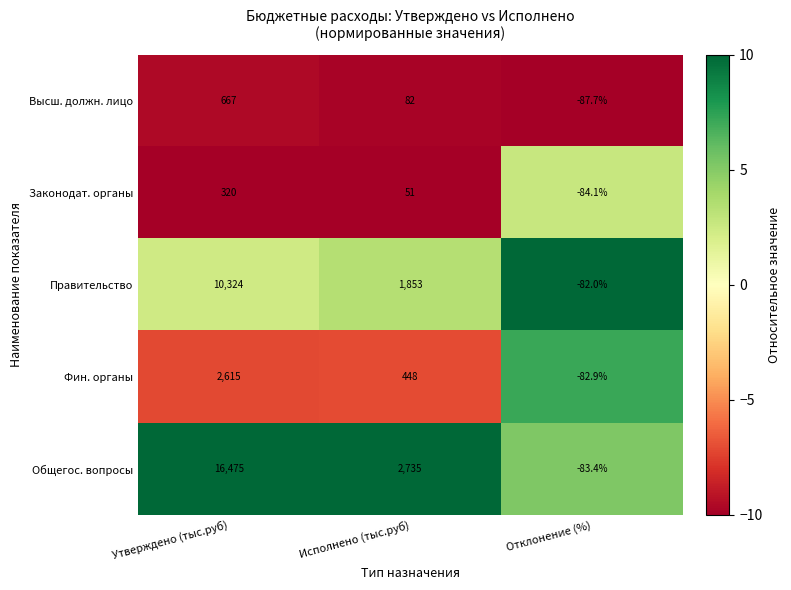

List the series in order of their peak value, lowest first.

Законодат. органы, Высш. должн. лицо, Фин. органы, Правительство, Общегос. вопросы